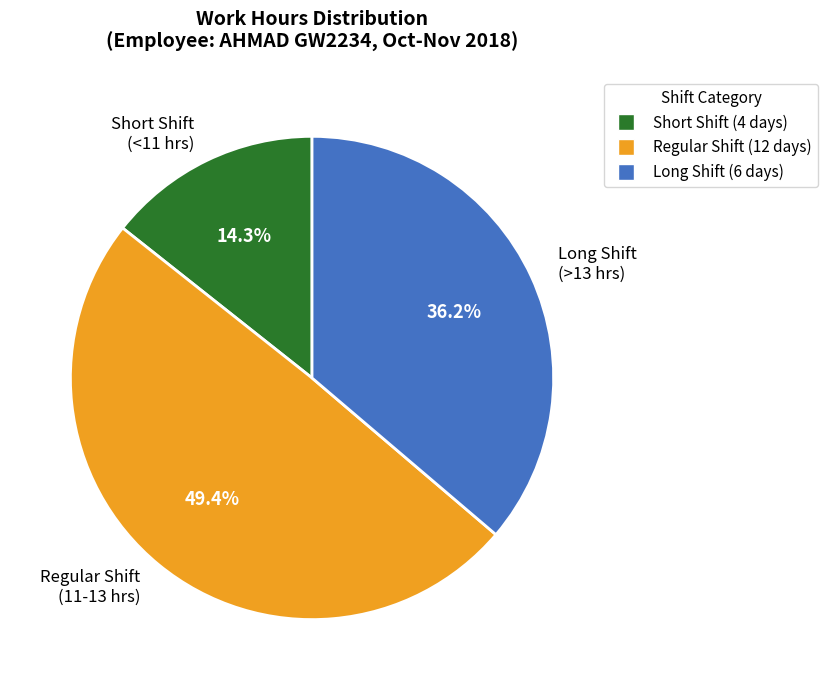

What is the total percentage of Long Shift and Short Shift?

50.6%